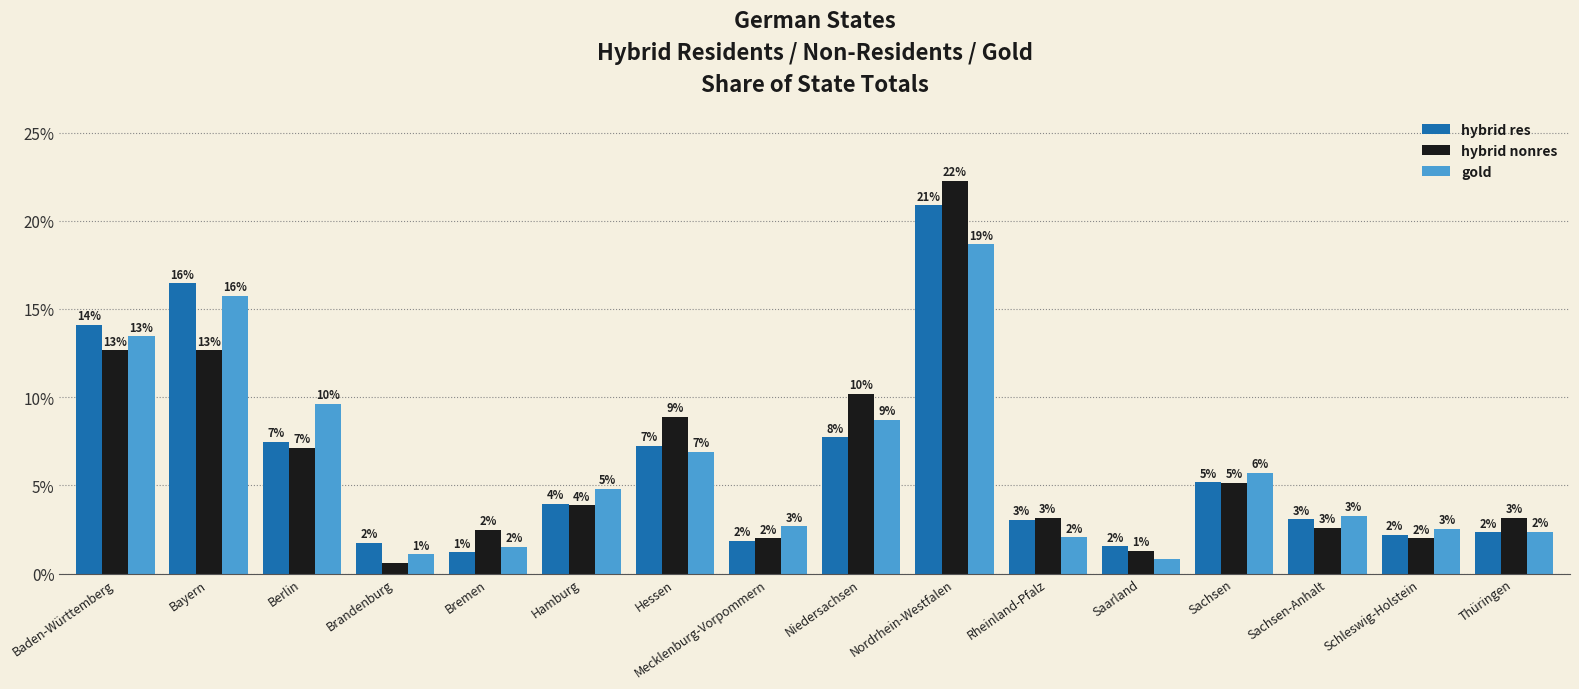

Is the value of hybrid res at Baden-Württemberg greater than the value of gold at Thüringen?

Yes